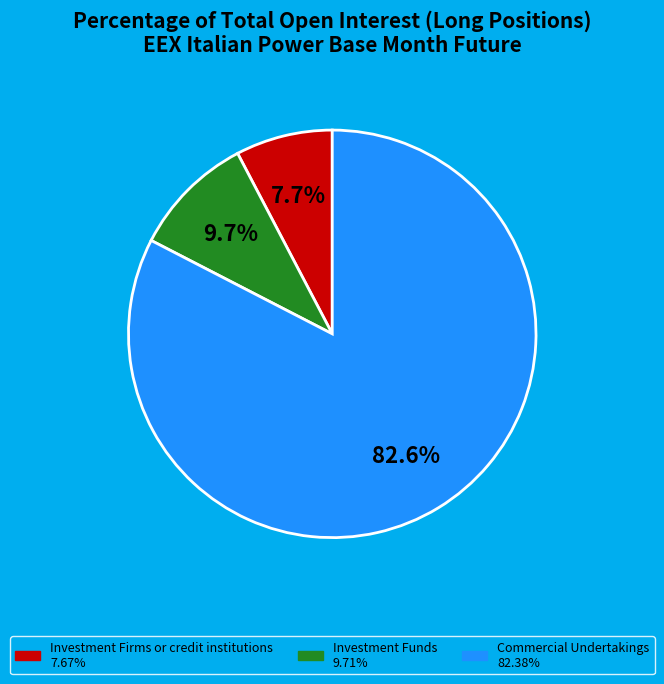

How much of the chart is everything except Investment Funds?

90.3%